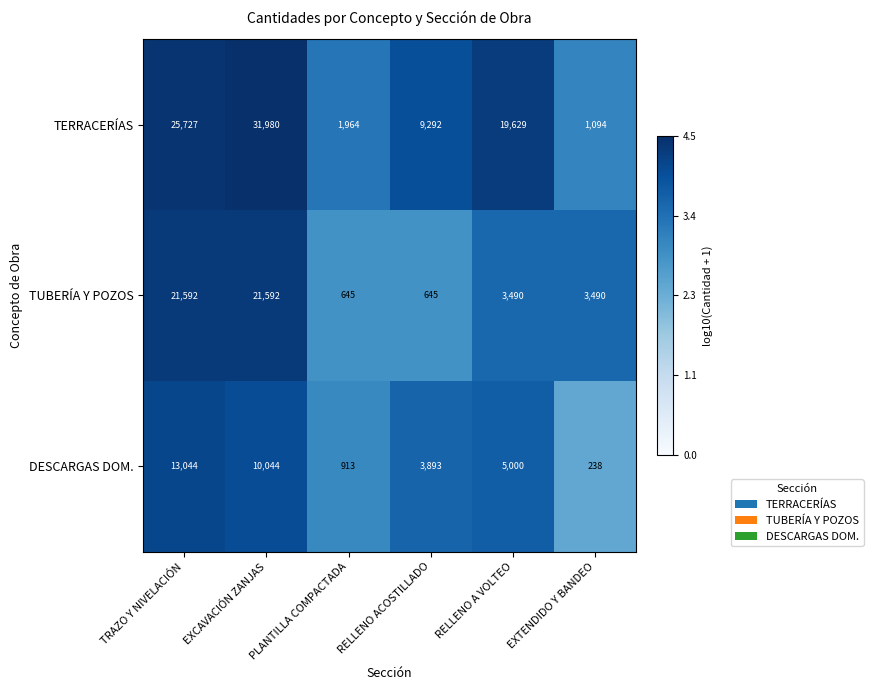

True or false: TERRACERÍAS has a value of 418 at EXTENDIDO Y BANDEO.

False